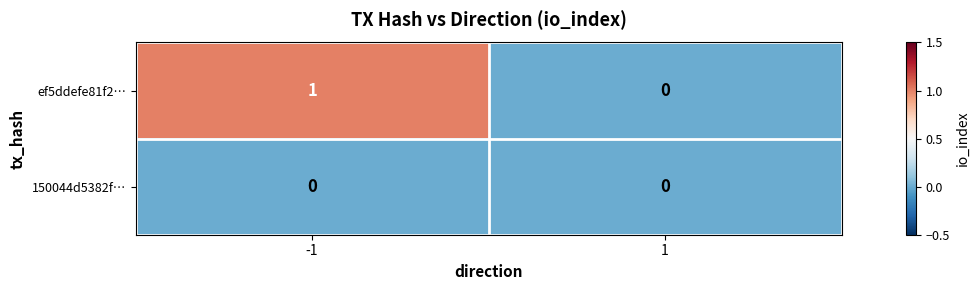

Which series has the largest range (max minus min)?

ef5ddefe81f2…